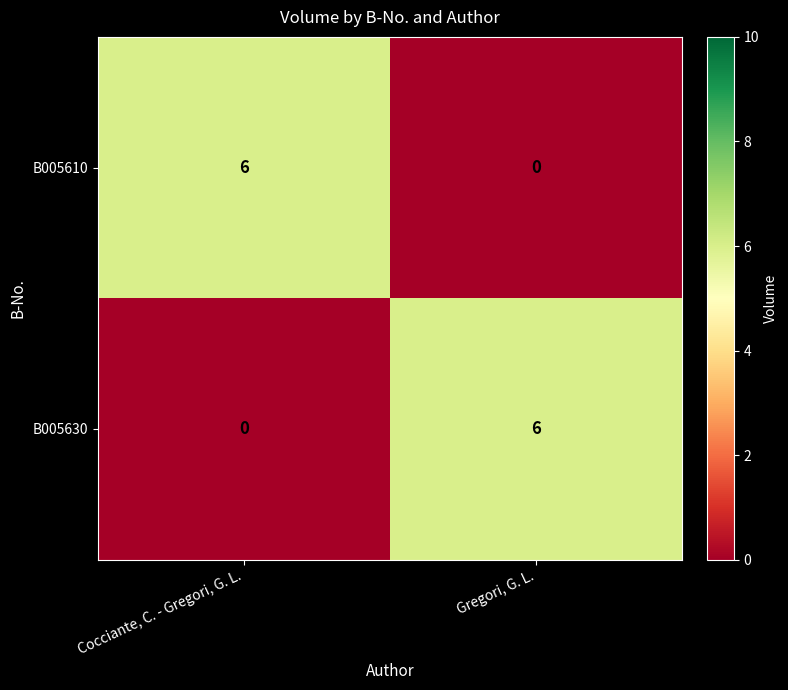

Is the value of B005630 at Cocciante, C. - Gregori, G. L. greater than the value of B005610 at Cocciante, C. - Gregori, G. L.?

No